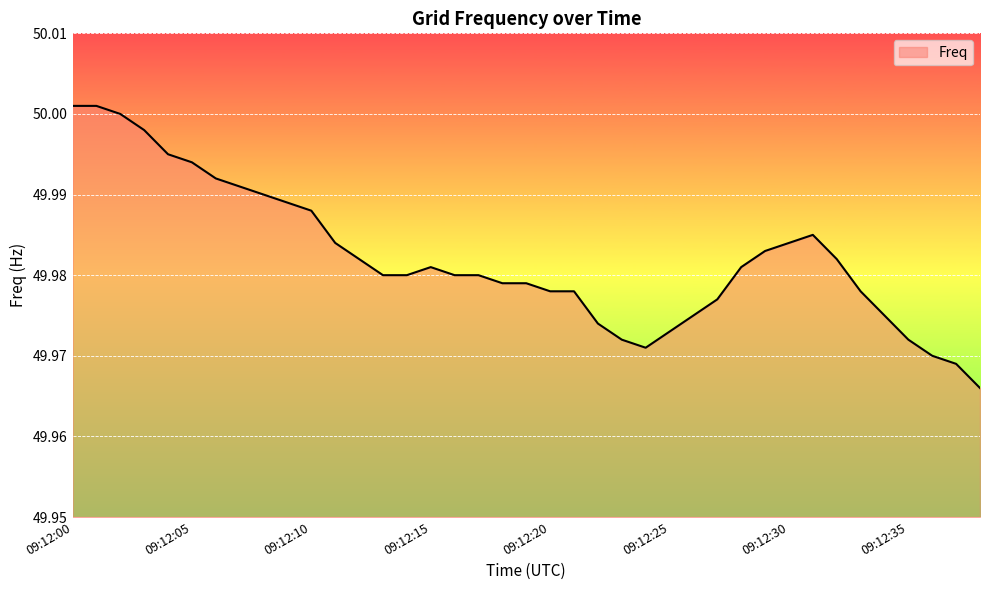

Reading left to right, list all the values displayed in this chart.

09:12:00=50.0	09:12:01=50.0	09:12:02=50.0	09:12:03=50.0	09:12:04=50.0	09:12:05=50.0	09:12:06=50.0	09:12:07=50.0	09:12:08=50.0	09:12:09=50.0	09:12:10=50.0	09:12:11=50.0	09:12:12=50.0	09:12:13=50.0	09:12:14=50.0	09:12:15=50.0	09:12:16=50.0	09:12:17=50.0	09:12:18=50.0	09:12:19=50.0	09:12:20=50.0	09:12:21=50.0	09:12:22=50.0	09:12:23=50.0	09:12:24=50.0	09:12:25=50.0	09:12:26=50.0	09:12:27=50.0	09:12:28=50.0	09:12:29=50.0	09:12:30=50.0	09:12:31=50.0	09:12:32=50.0	09:12:33=50.0	09:12:34=50.0	09:12:35=50.0	09:12:36=50.0	09:12:37=50.0	09:12:38=50.0